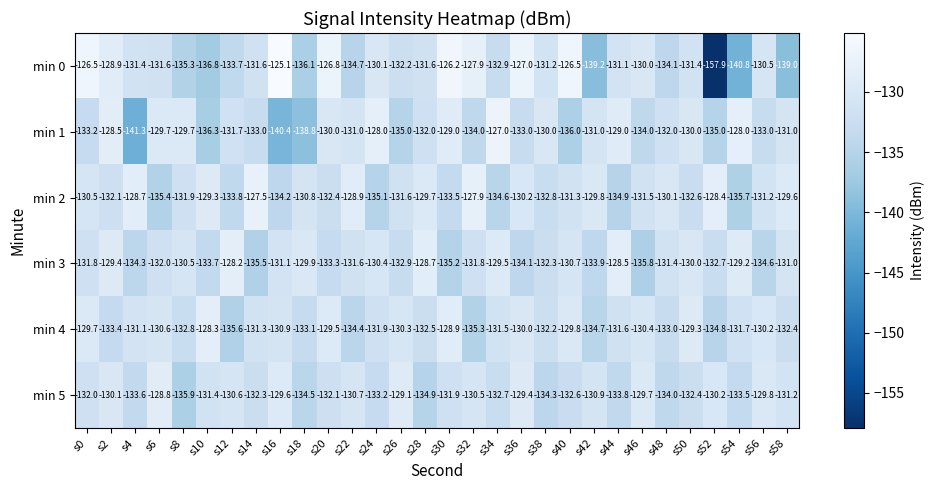

True or false: min 3 has a value of -130.0 at s50.

True